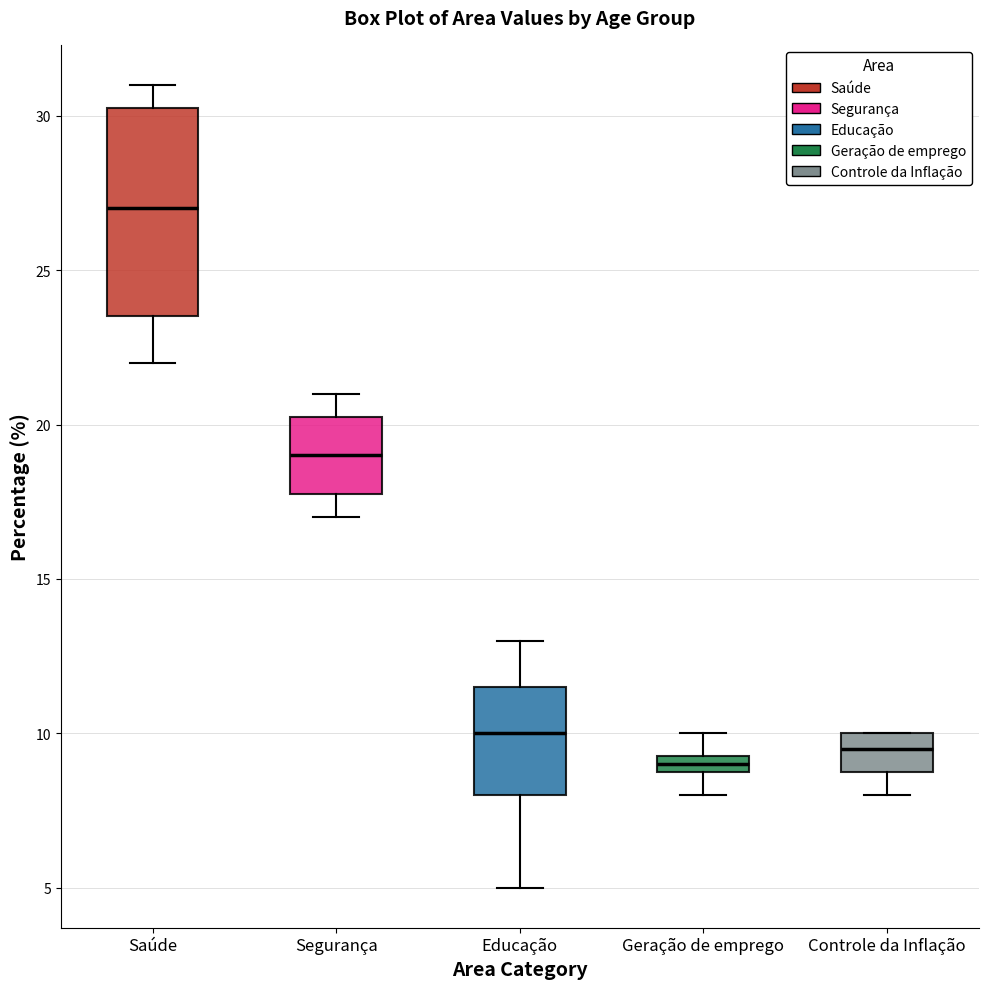

Where is the upper edge of the box for Geração de emprego on the y-axis? The values are not printed on the chart, so give them approximately, as read against the axis.

9.5